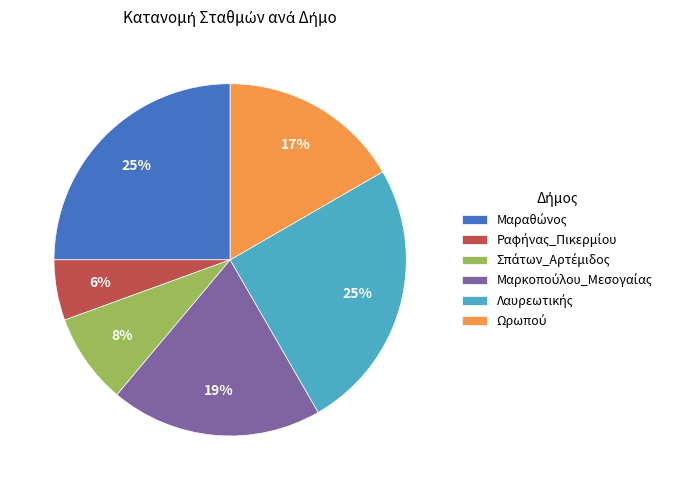

Is there any slice that represents more than half of the pie?

No